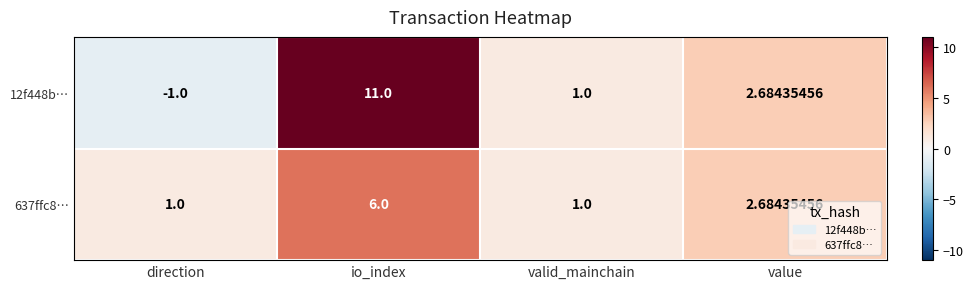

What is the maximum value shown in the chart?

11.0